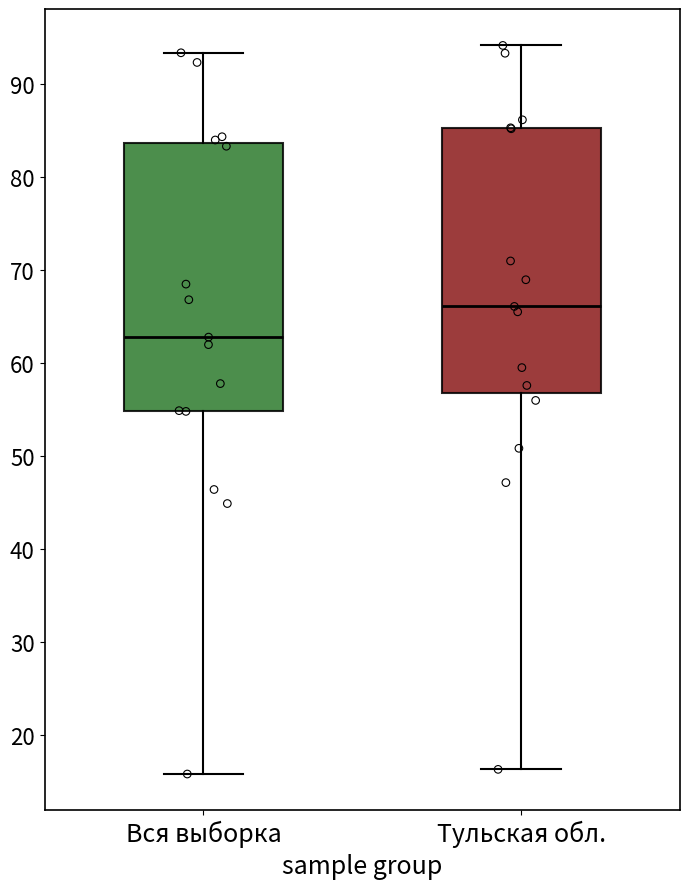

Reading left to right, read every box against the y-axis: the position of its median line, the range the box covers, and the ends of its whiskers. The values are not printed on the chart, so give them approximately, as read against the axis.

Вся выборка: median 63, box 55 to 84, whiskers 16 to 93
Тульская обл.: median 66, box 57 to 85, whiskers 16 to 94